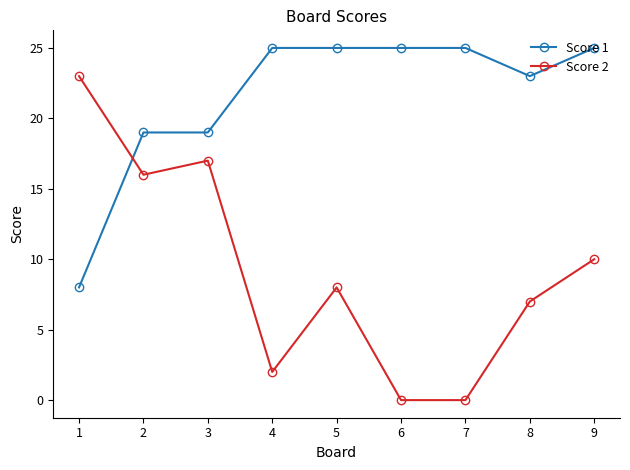

True or false: Score 1 has a value of 25 at 6.

True